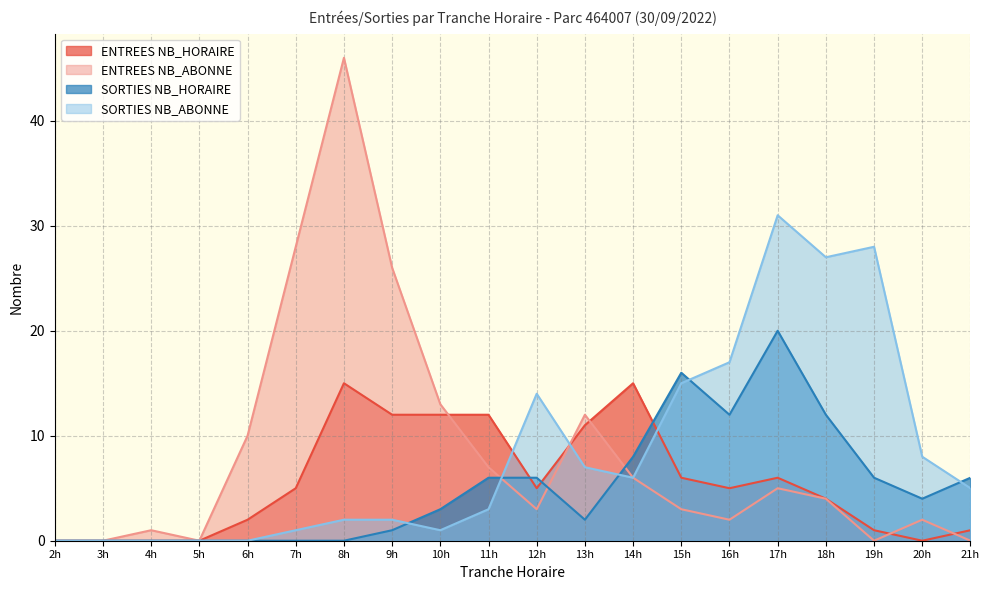

What are all the series names shown in the legend?

ENTREES NB_HORAIRE, ENTREES NB_ABONNE, SORTIES NB_HORAIRE, SORTIES NB_ABONNE